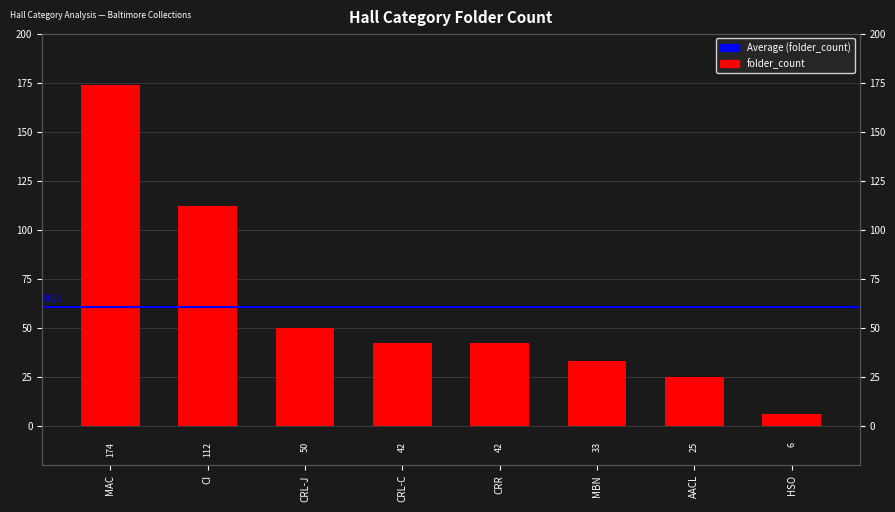

What is the value of the 1st bar from the left?

174